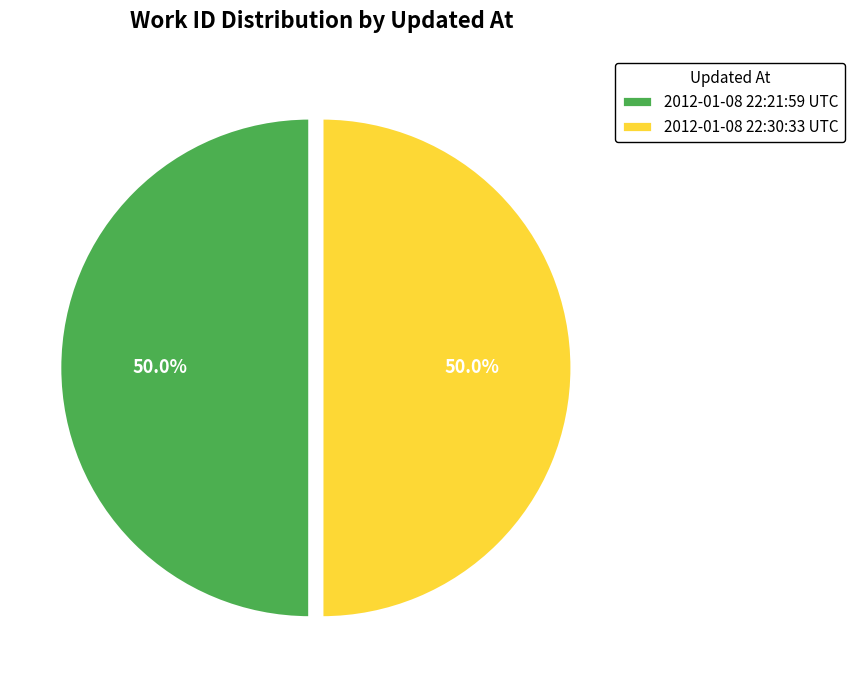

What is the ratio of the value at 2012-01-08 22:21:59 UTC to the value at 2012-01-08 22:30:33 UTC?

1.0